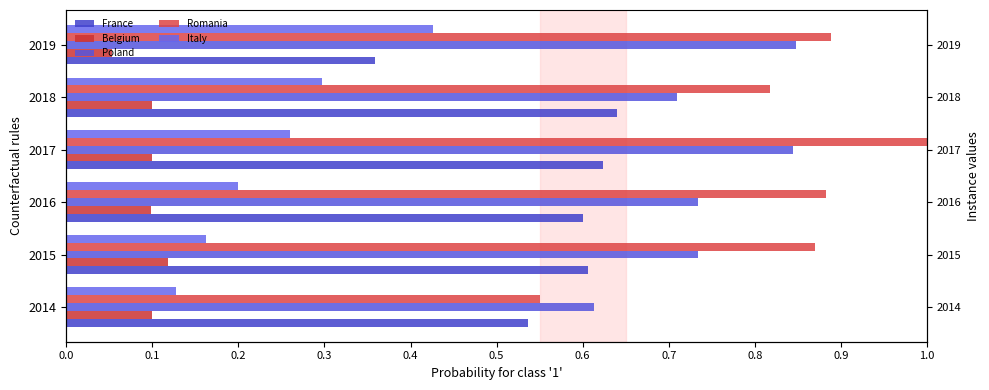

At how many categories does at least one series exceed 0?

6